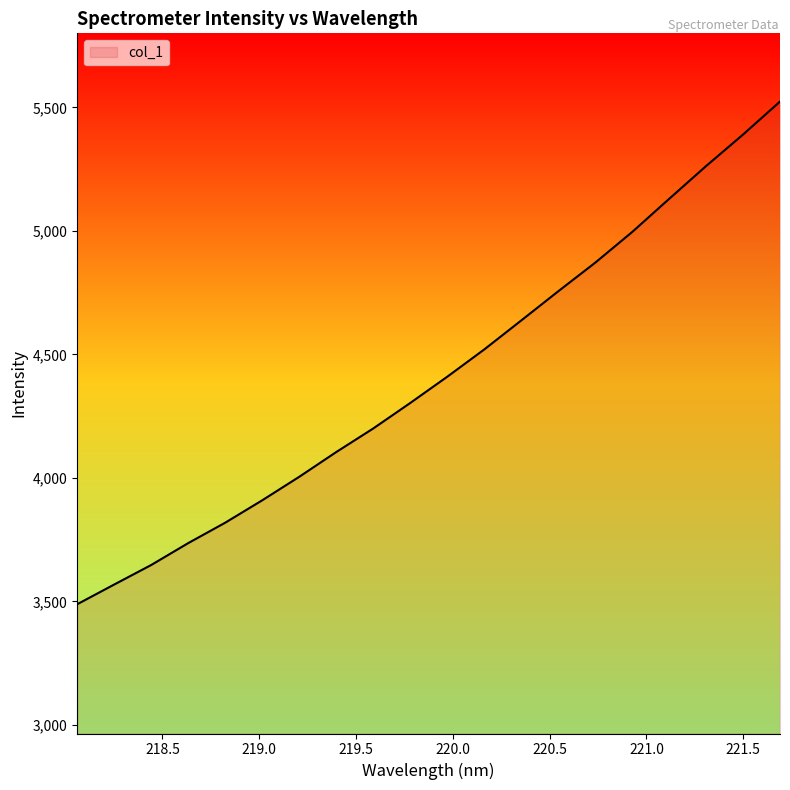

What is the difference between the maximum and minimum values?

2035.2